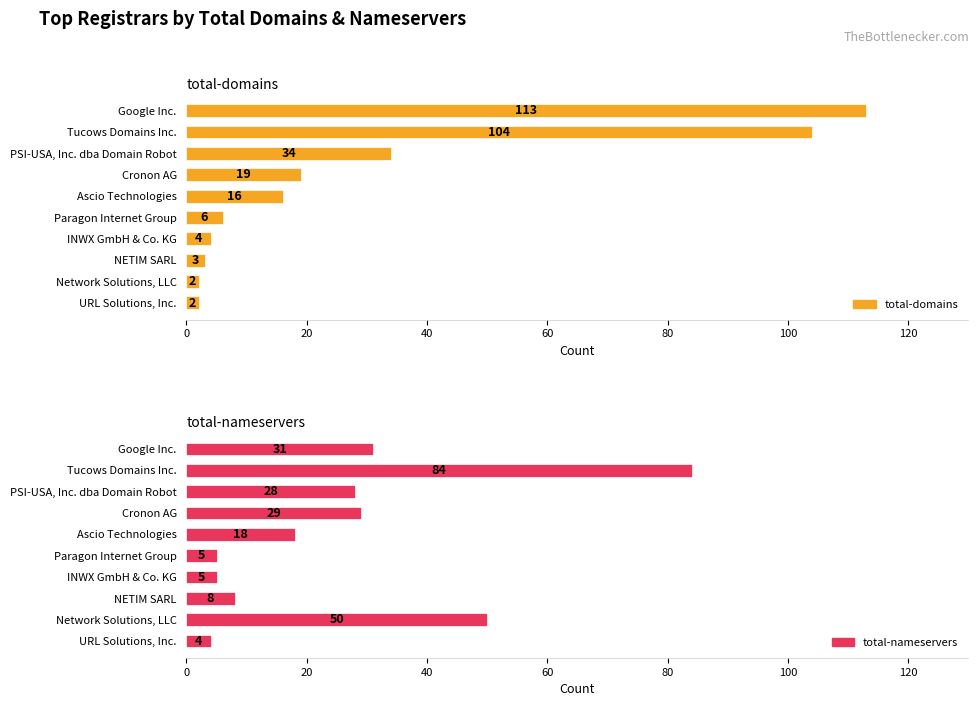

What is the maximum value shown in the chart?

113